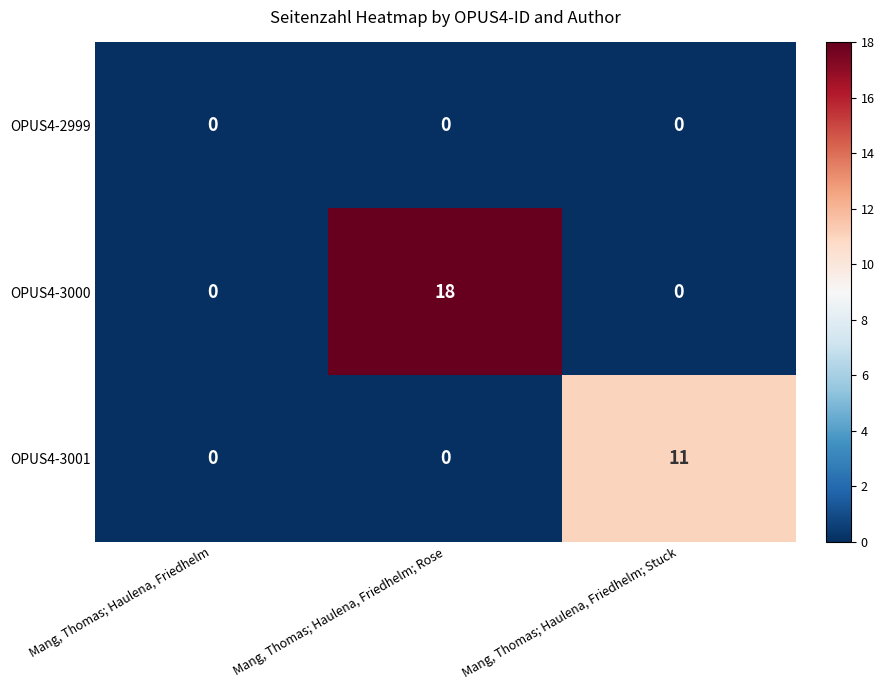

Is it true that OPUS4-2999 equals 0 at Mang, Thomas; Haulena, Friedhelm; Rose?

True